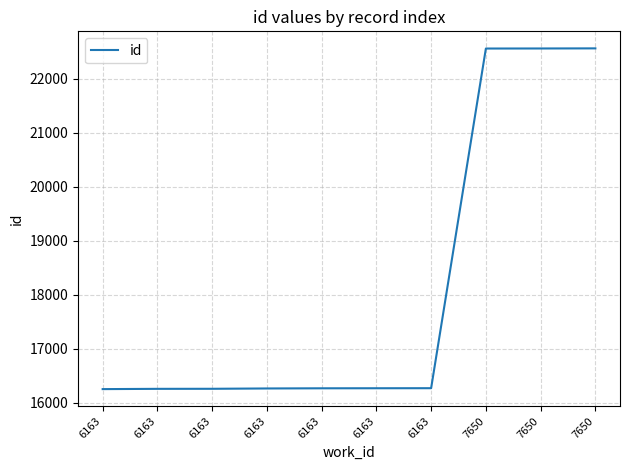

Rank the categories by value from highest to lowest.

7650, 7650, 7650, 6163, 6163, 6163, 6163, 6163, 6163, 6163